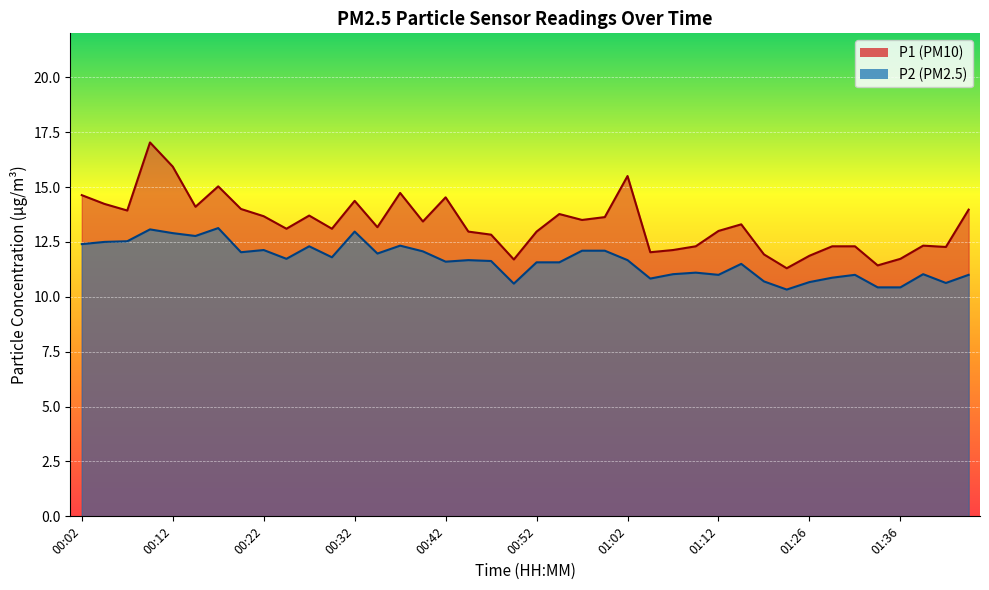

How many distinct data groups are displayed?

2